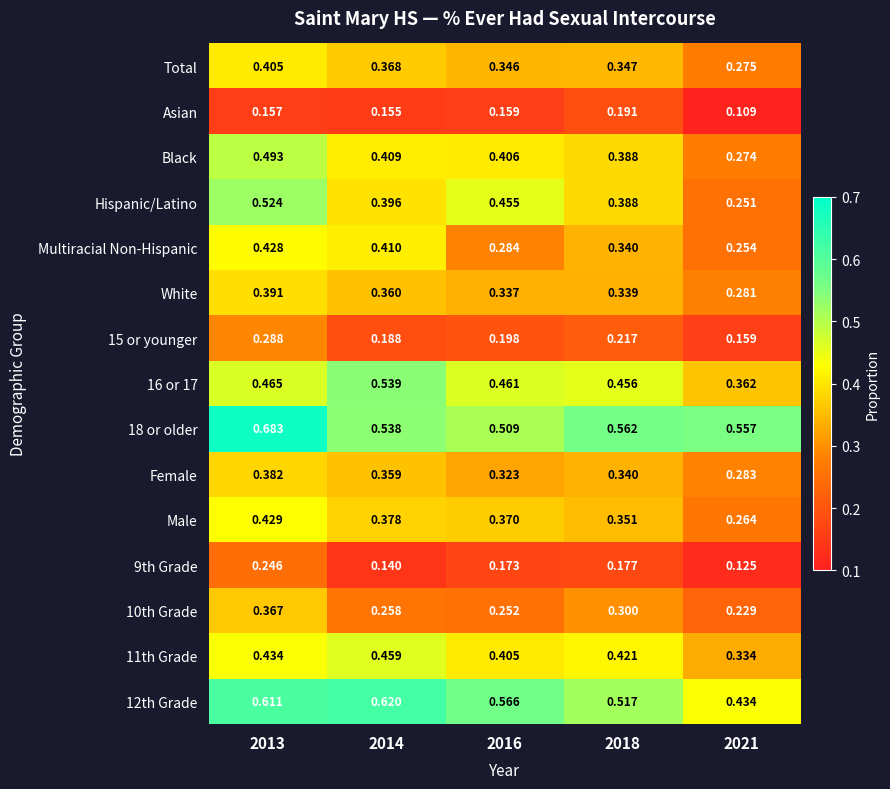

Which series has the widest spread of values?

Hispanic/Latino